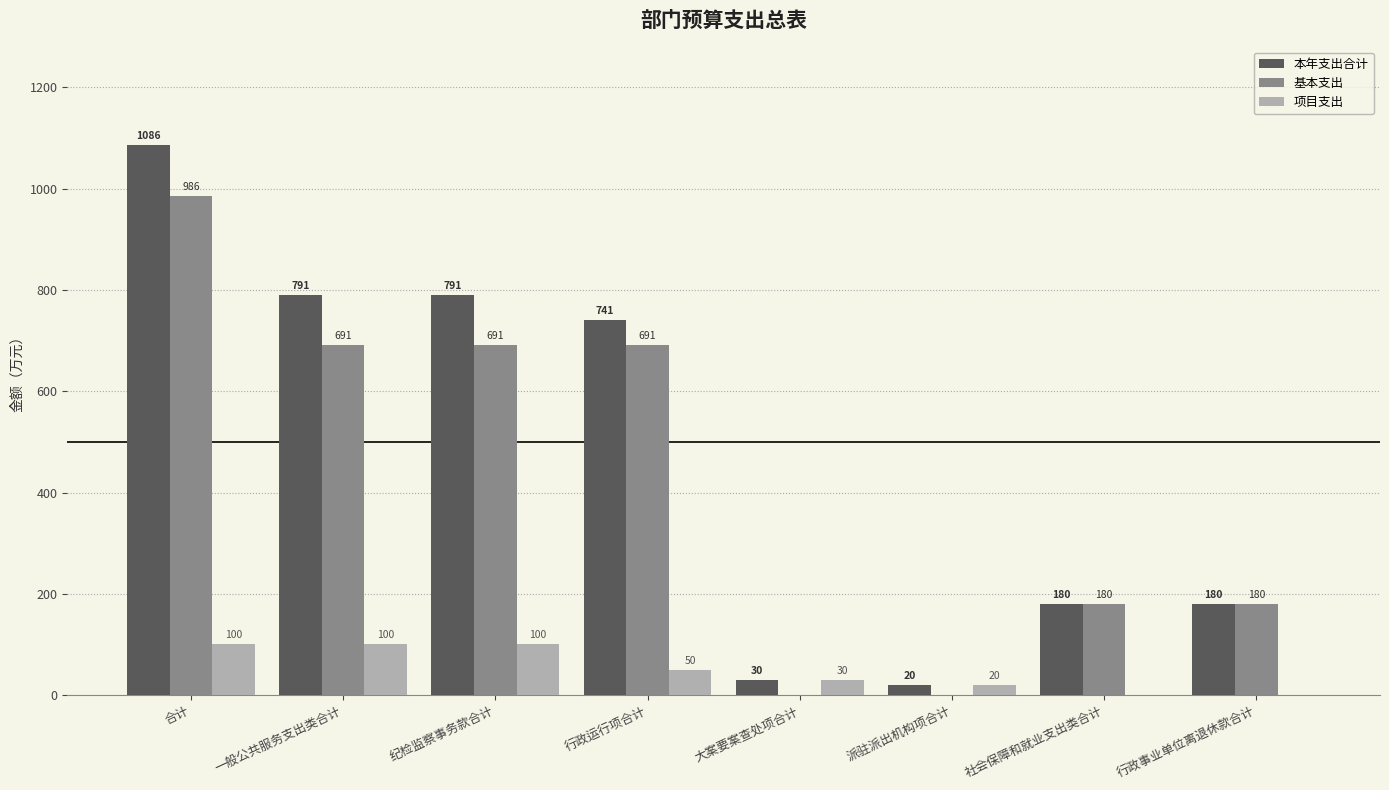

What is the highest value of the 本年支出合计 series?

1085.6